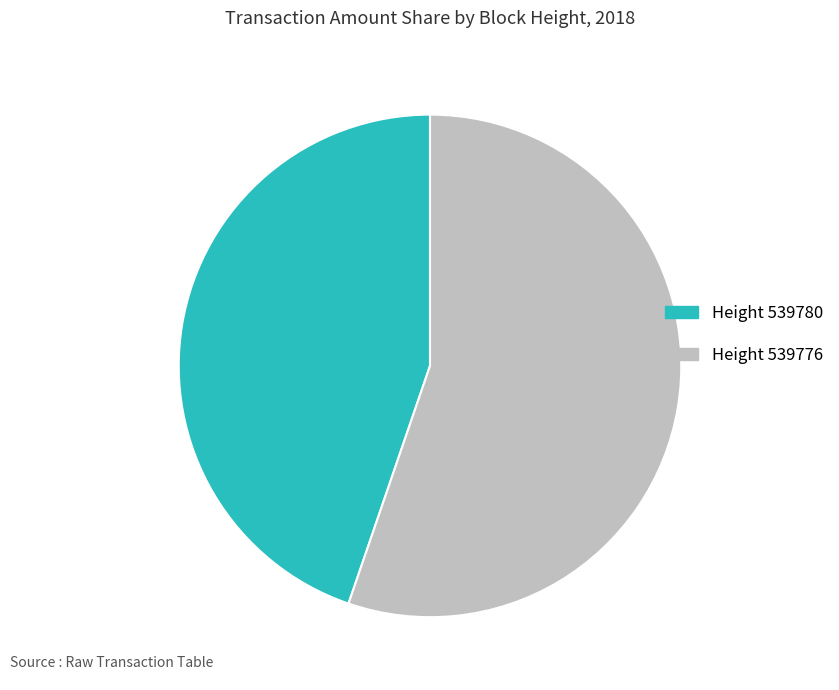

Does any single category account for the majority?

Yes